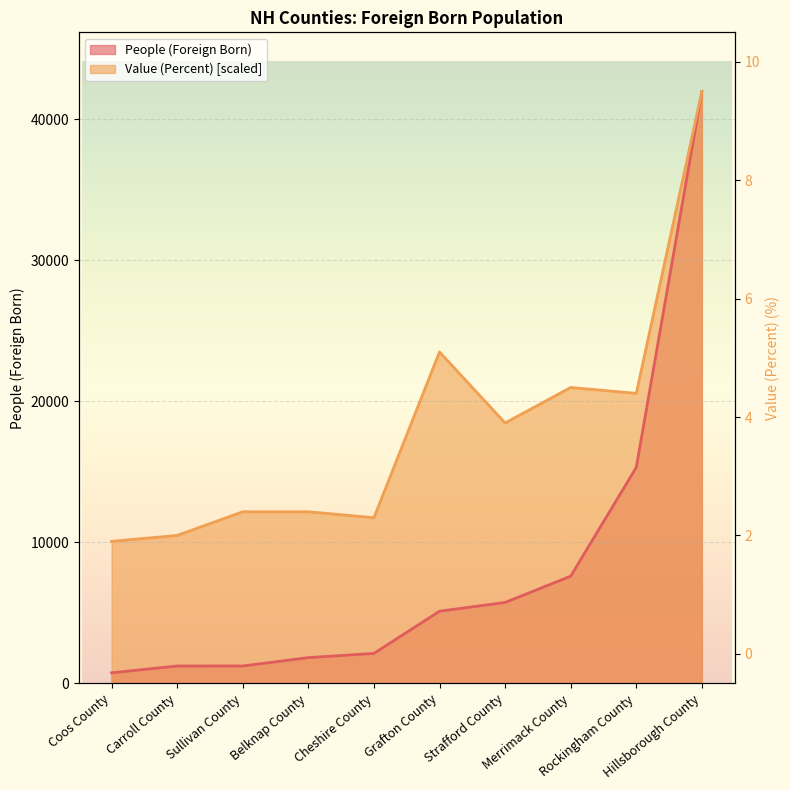

Which series has the largest range (max minus min)?

People (Foreign Born)